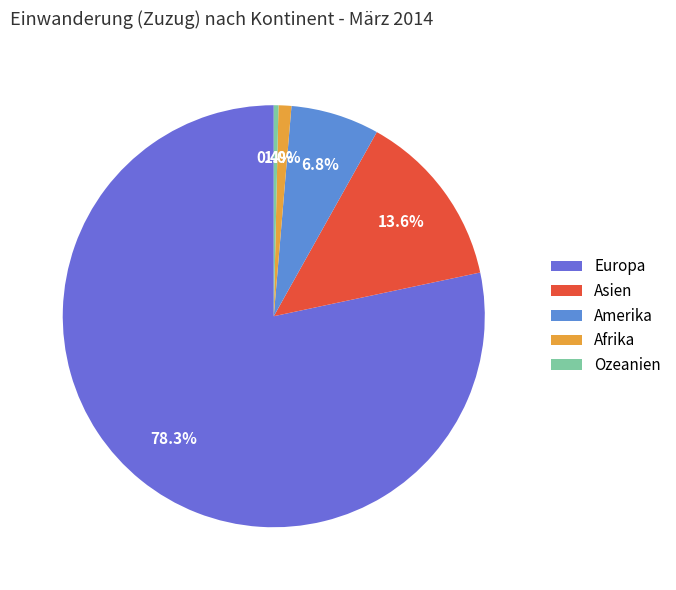

Rank the categories by value from lowest to highest.

Ozeanien, Afrika, Amerika, Asien, Europa